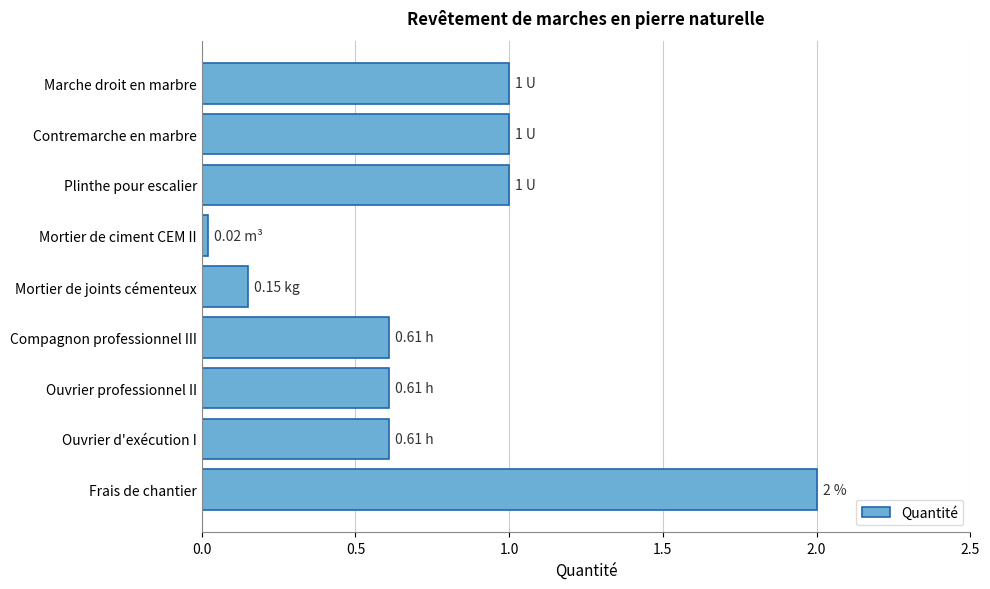

Which has a higher value, Compagnon professionnel III or Mortier de ciment CEM II?

Compagnon professionnel III